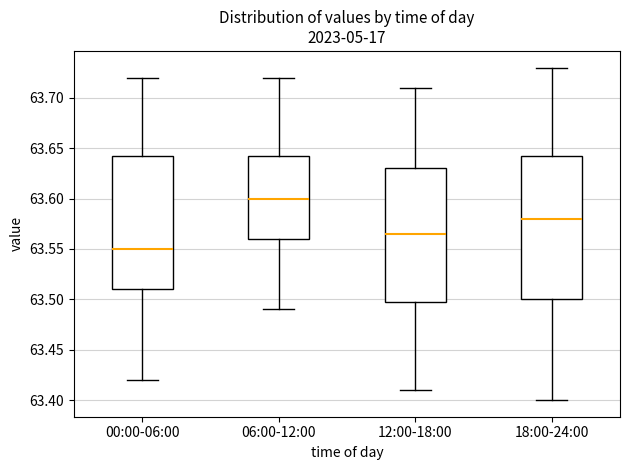

Where does the median line of the box for 06:00-12:00 sit on the y-axis? The values are not printed on the chart, so give them approximately, as read against the axis.

63.600